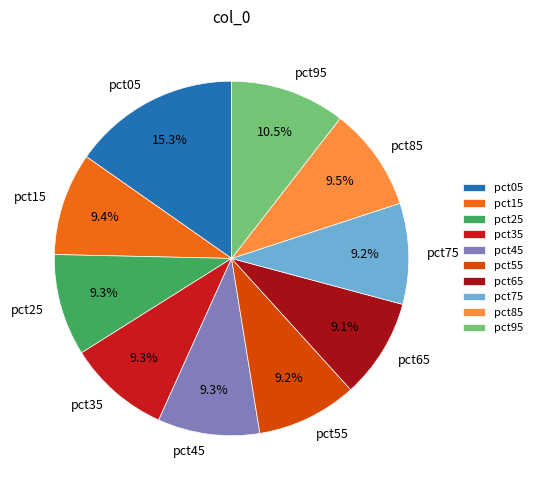

Does pct55 represent more than half of the total?

No